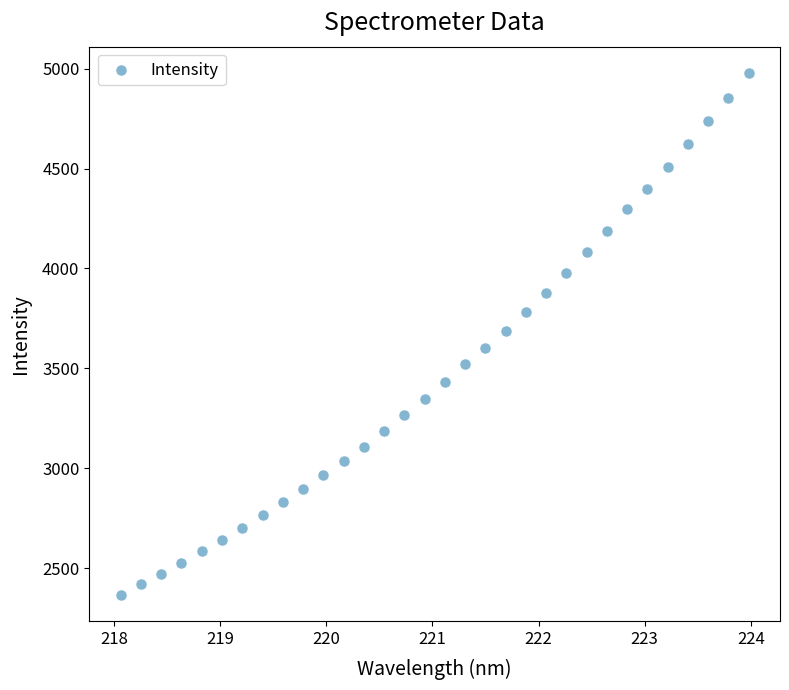

What is the range of X values (max minus min)?

5.9